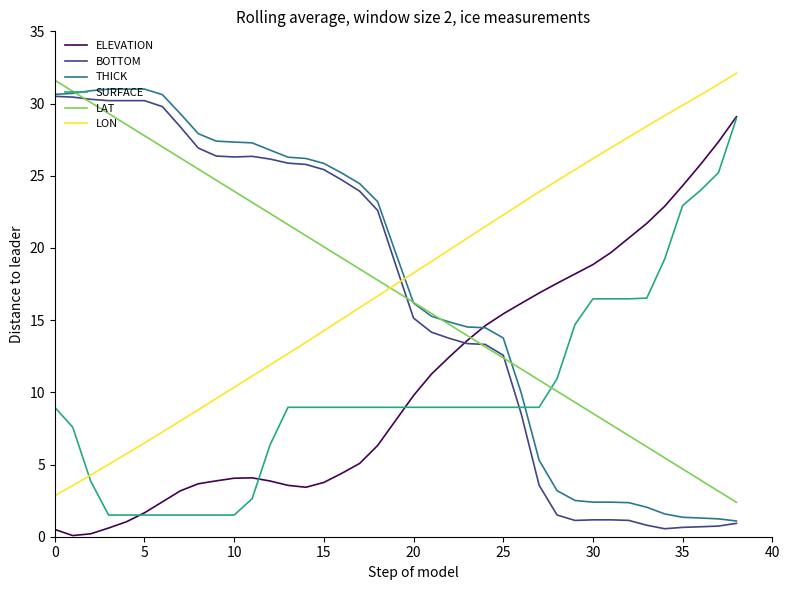

What is the minimum value for THICK?

1.1